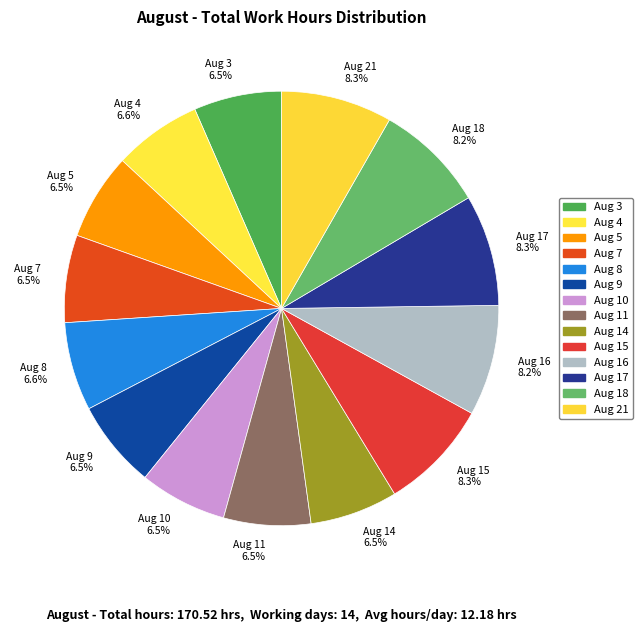

How many segments does this pie chart have?

14